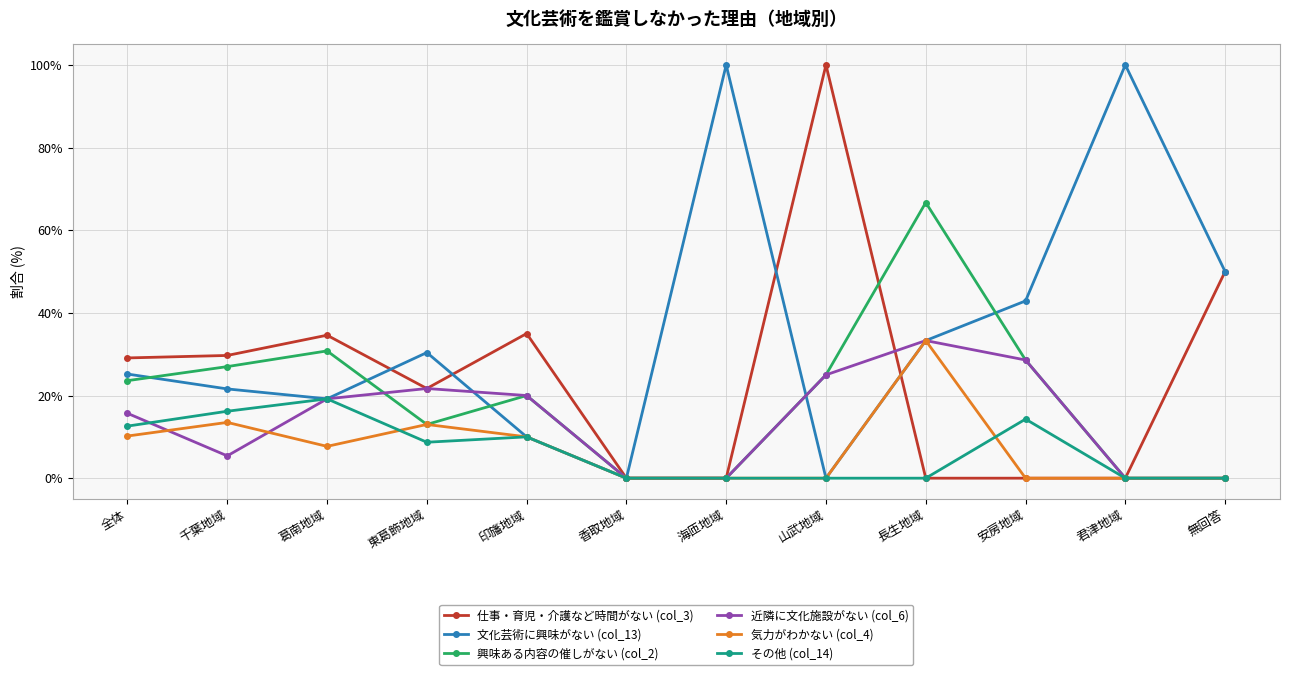

What is the label of the 4th point from the left?

東葛飾地域